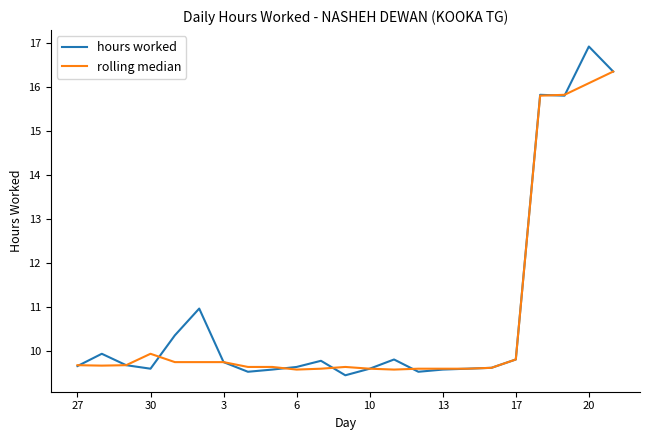

List the series in order of their overall mean, highest first.

hours worked, rolling median